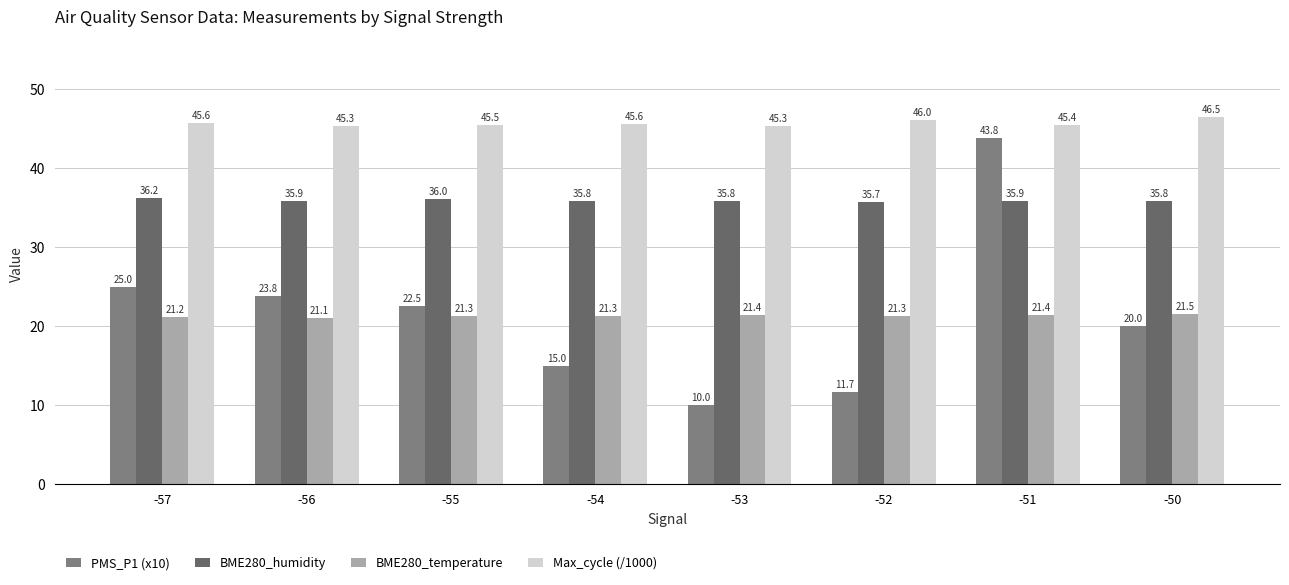

What are all the series names shown in the legend?

PMS_P1 (x10), BME280_humidity, BME280_temperature, Max_cycle (/1000)